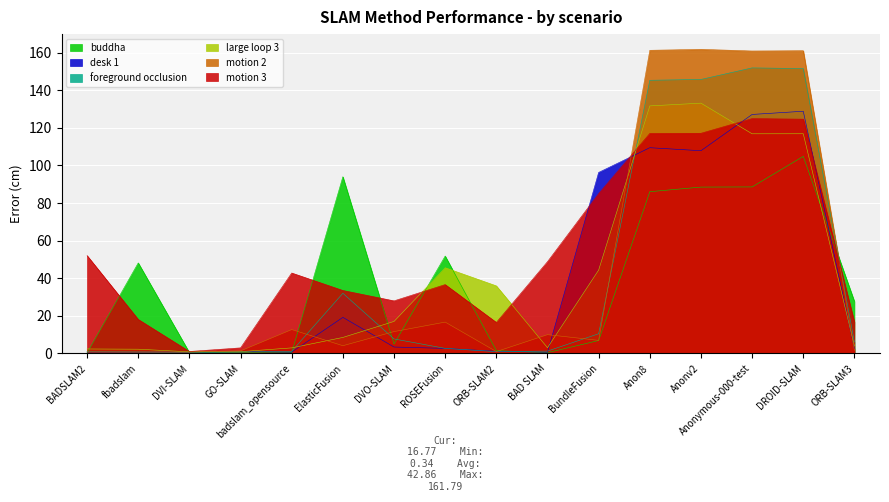

The value of desk 1 at ORB-SLAM2 is 1.1. True or false?

True